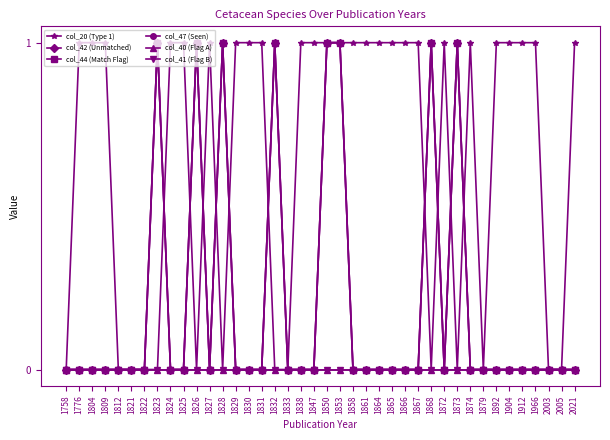

What is the difference between the maximum and minimum values in the col_47 (Seen) series?

1